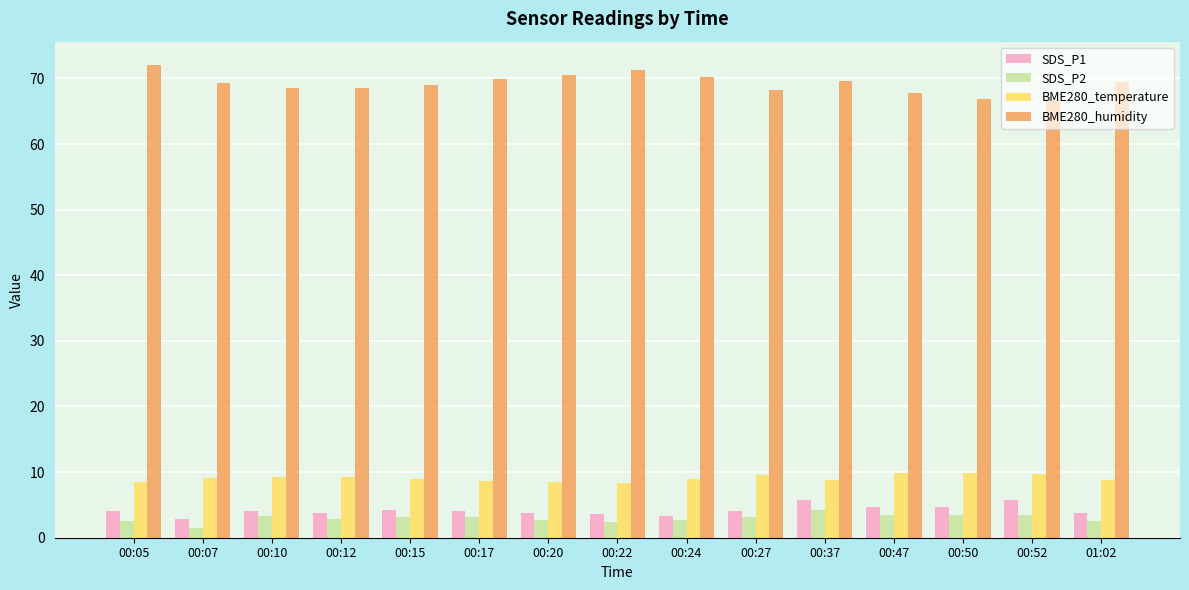

Does the chart contain any negative values?

No